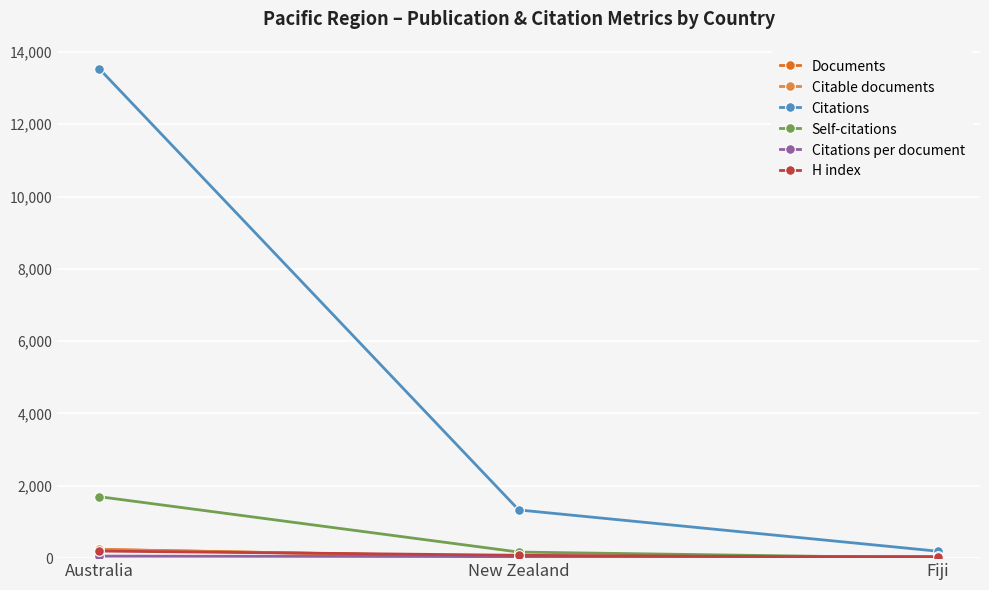

Between Australia and Fiji, which series saw the biggest shift?

Citations